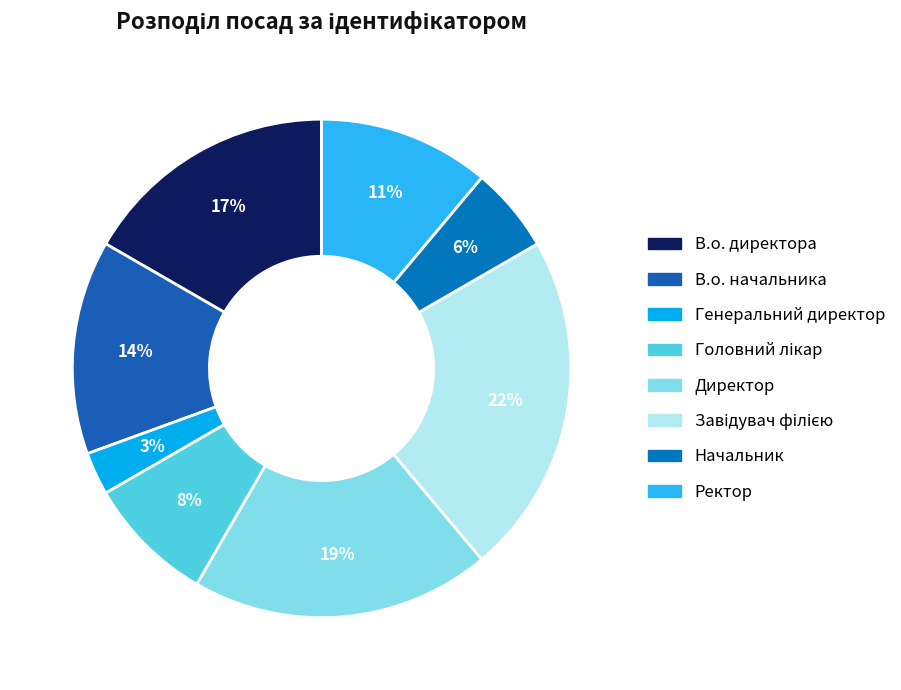

True or false: Ректор accounts for 11% of the total.

True